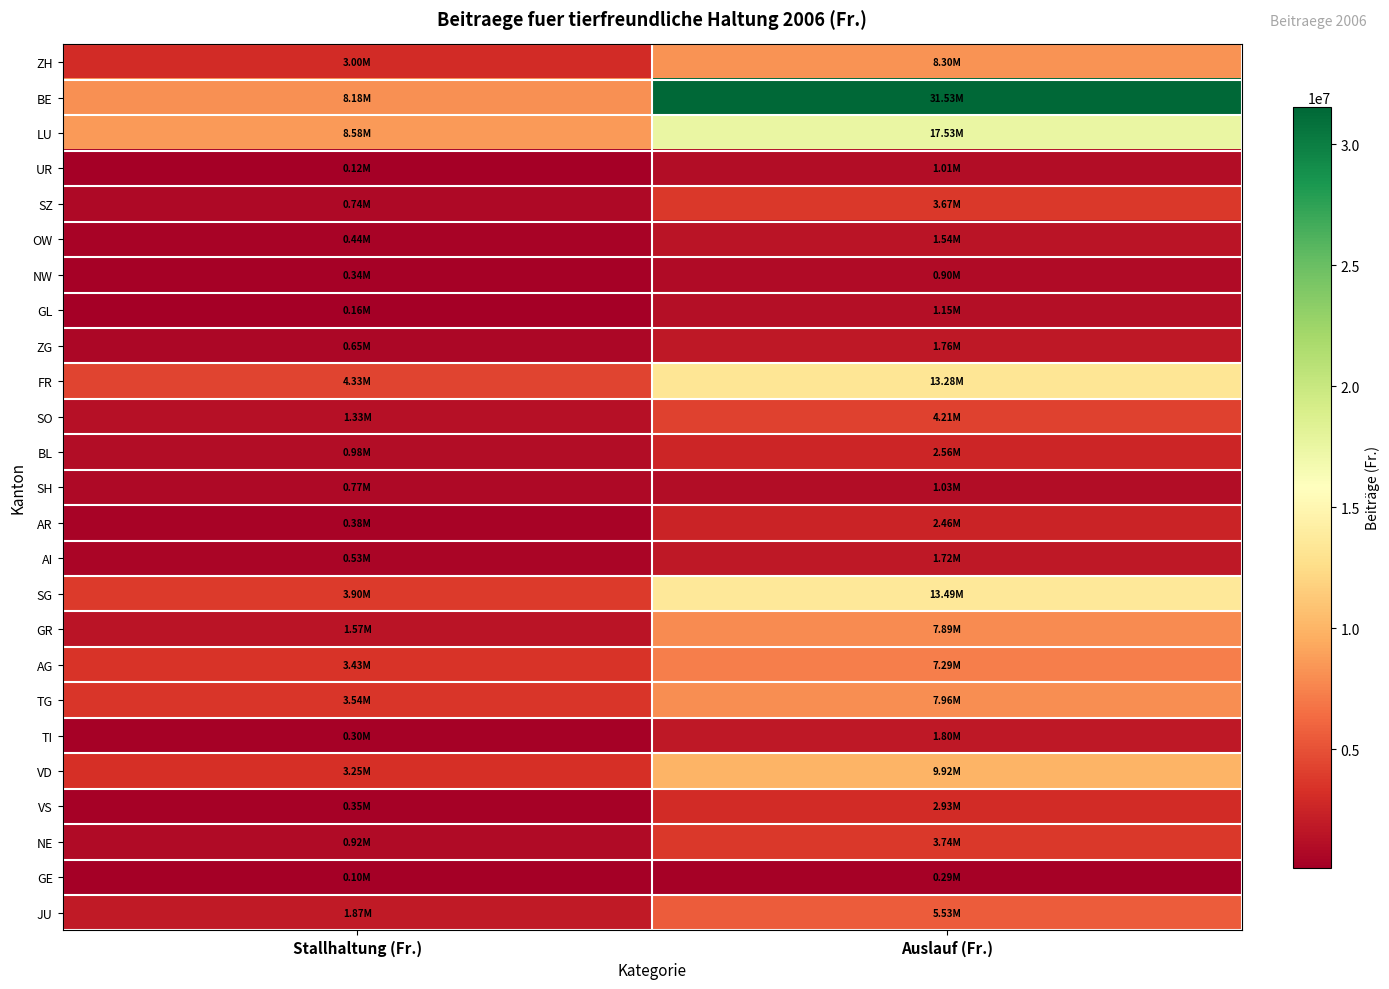

At which category is the sum across all series the highest?

Auslauf (Fr.)